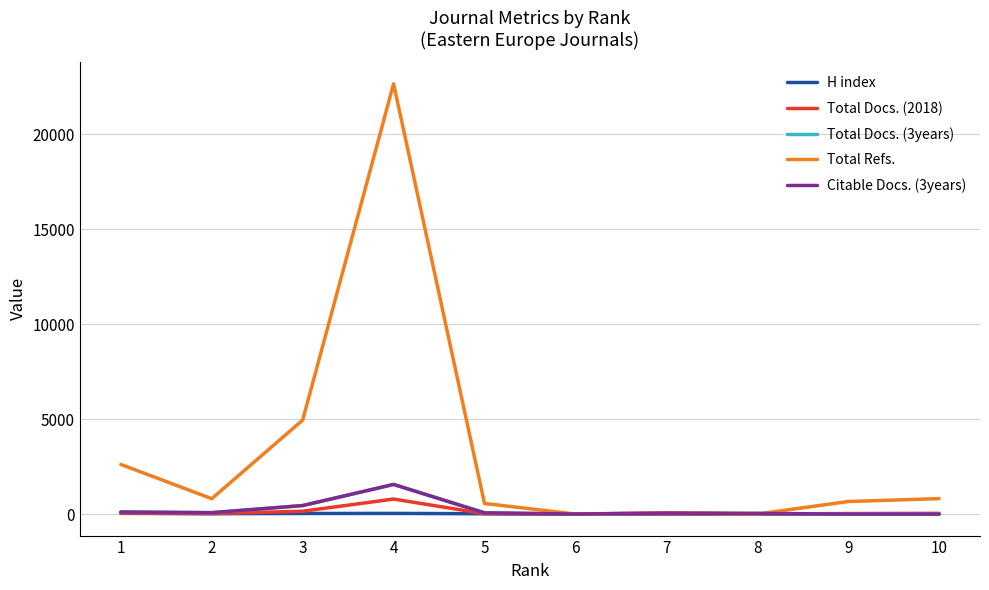

The value of Total Docs. (3years) at 2 is 77. True or false?

True